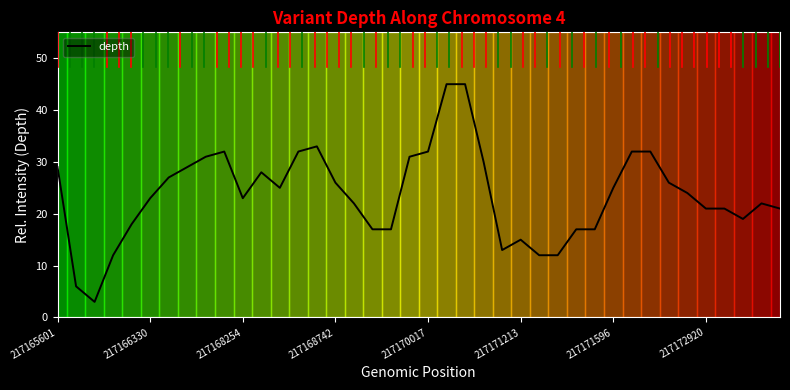

What is the greatest value displayed?

45